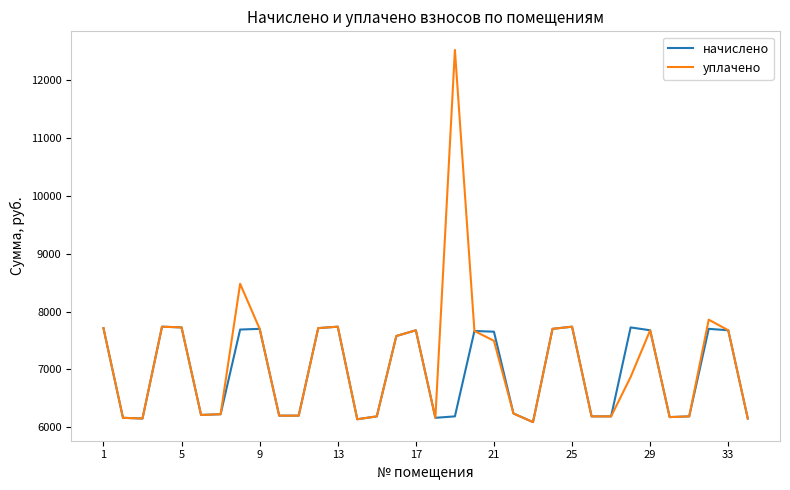

Which series has the largest range (max minus min)?

уплачено